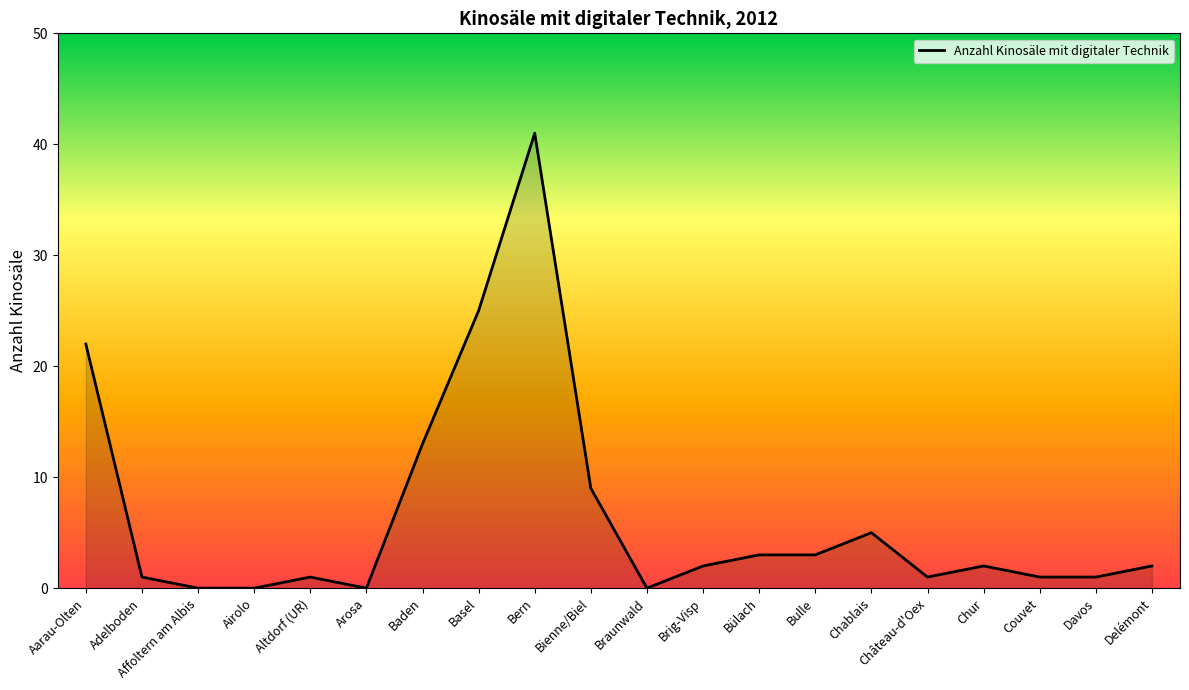

What position from the left is Chablais?

15